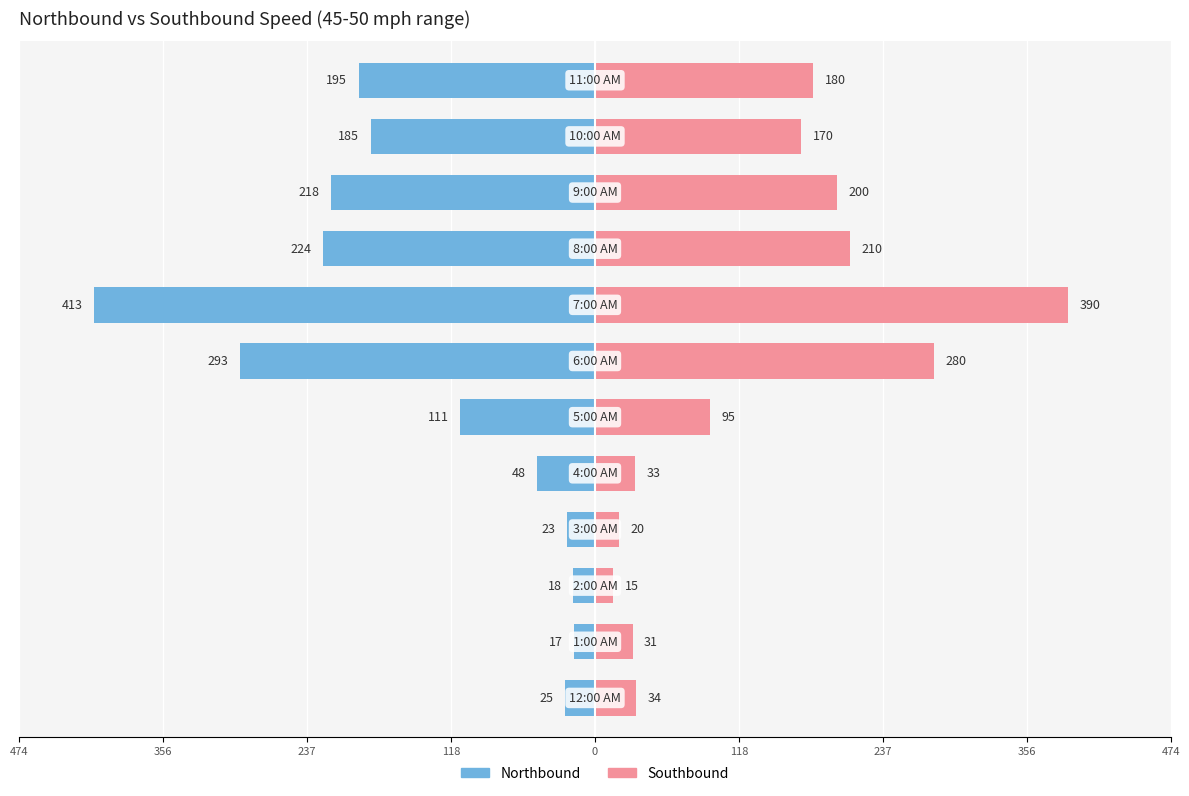

How many groups of bars are there?

12